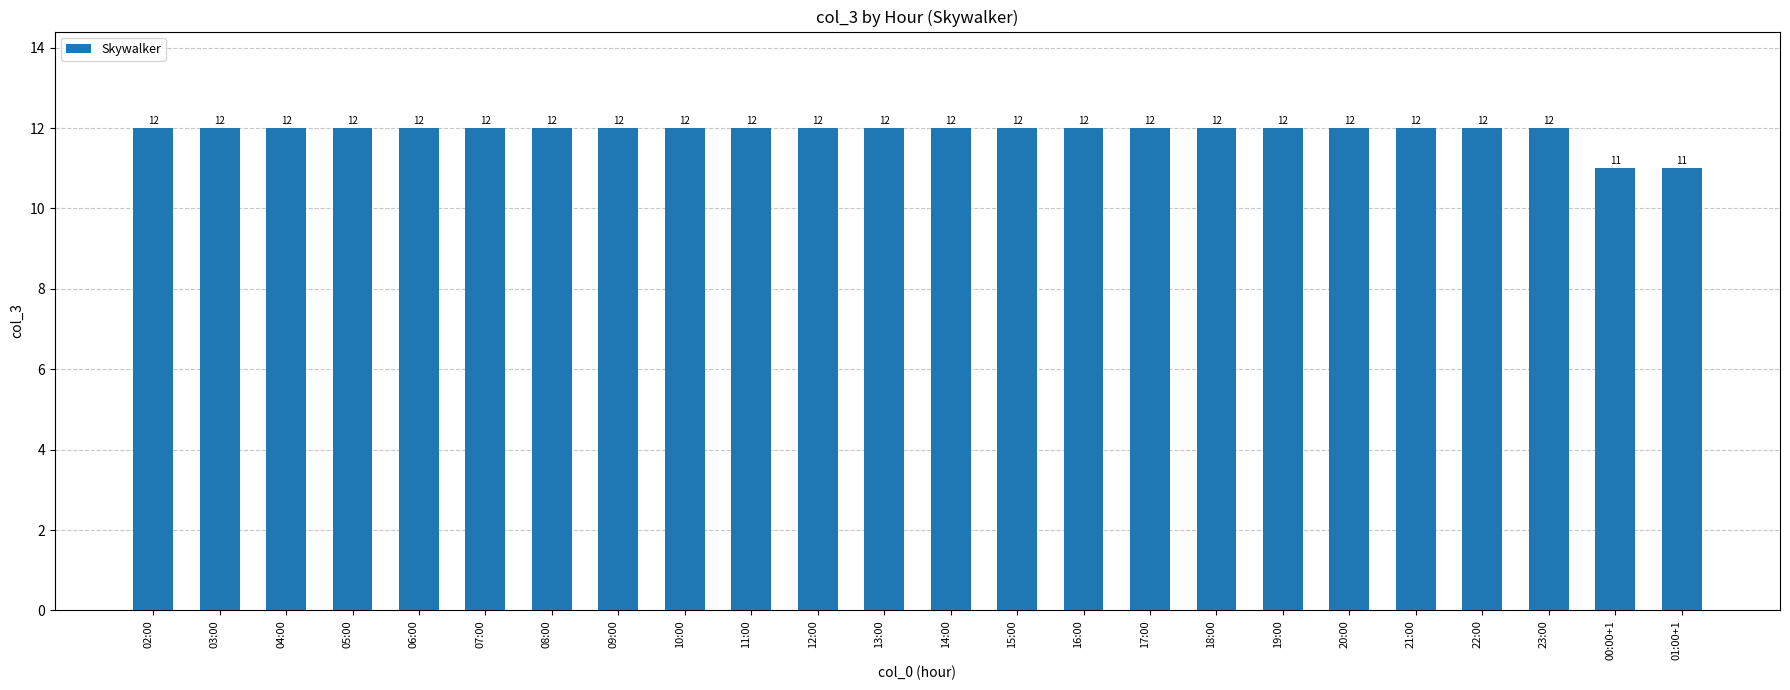

What value does the data have at 05:00?

12